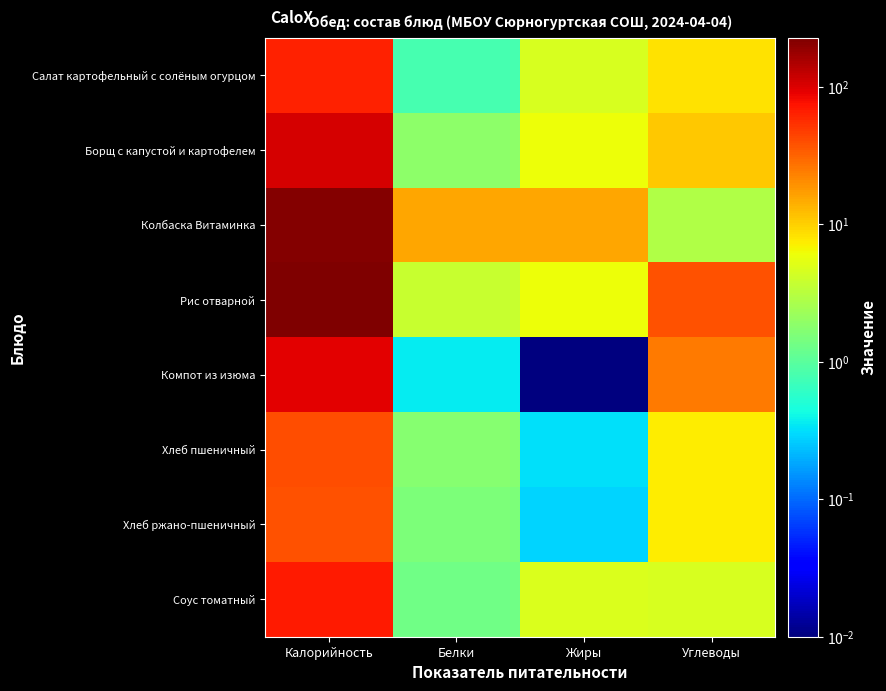

At which category is the sum across all series the highest?

Калорийность